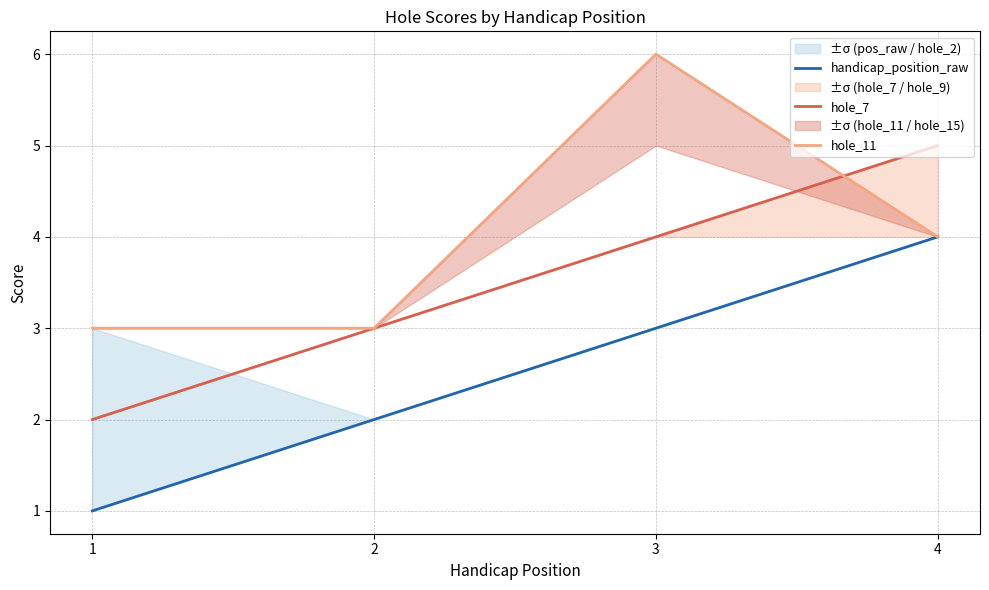

In hole_11, how many points are higher than both neighbors (excluding endpoints)?

1